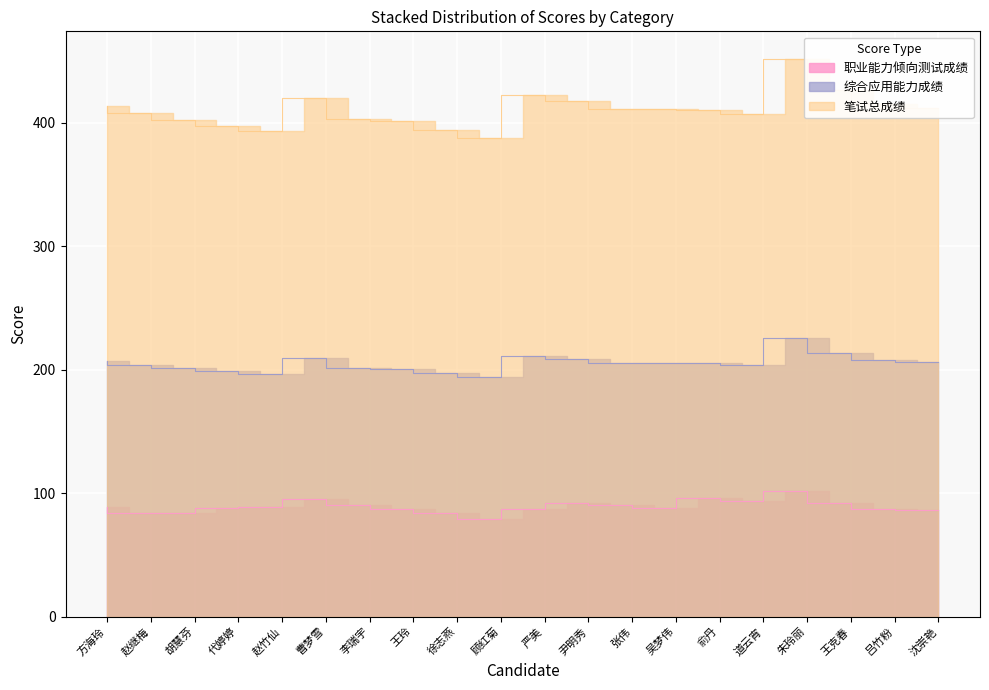

At which category does 笔试总成绩 reach its first local peak?

曹梦雪